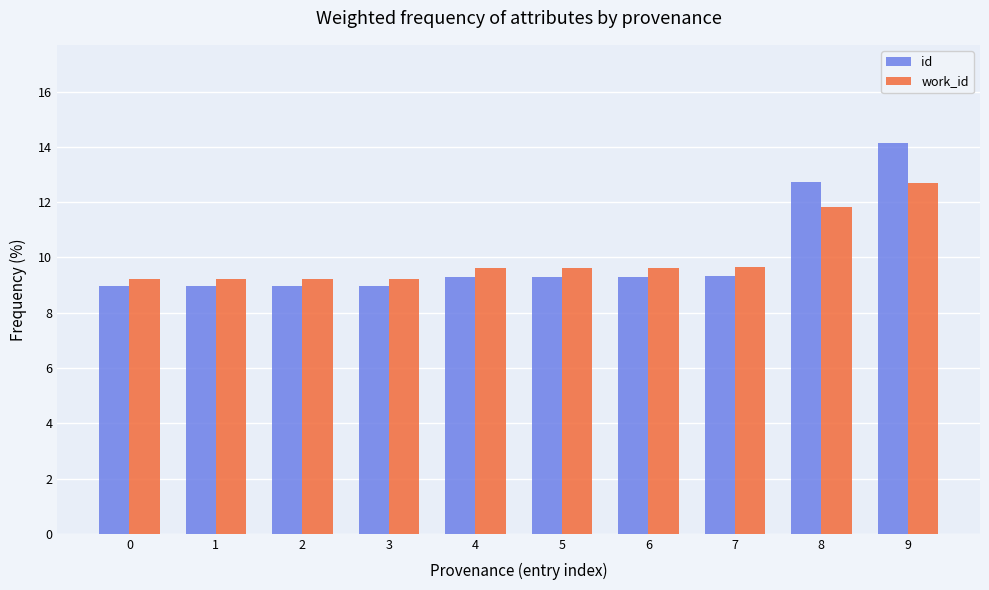

At how many categories does at least one series exceed 13?

1